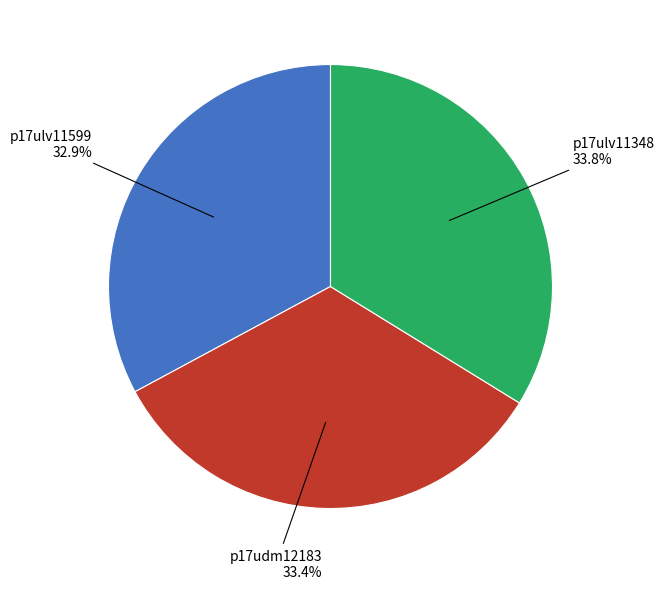

Is there any slice that represents more than half of the pie?

No